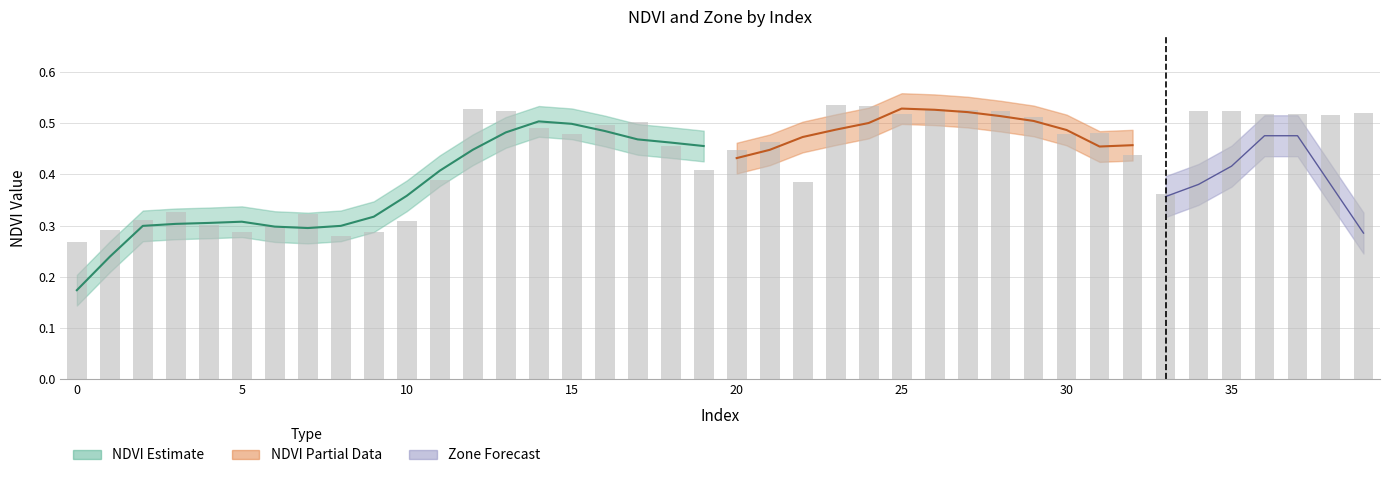

What is the average value?

0.4